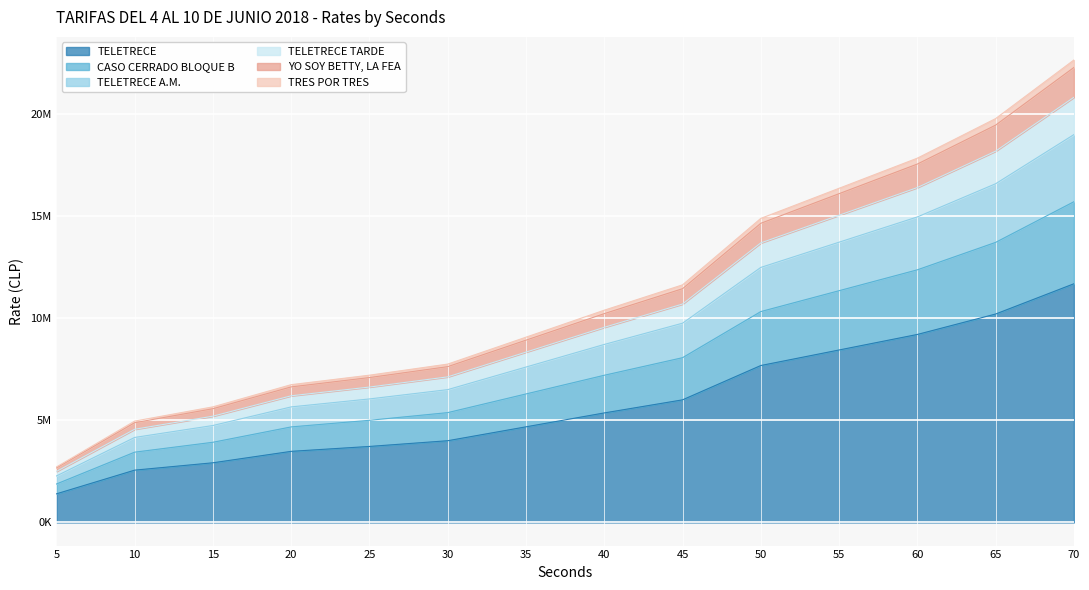

What is the highest value of the TELETRECE series?

11680000